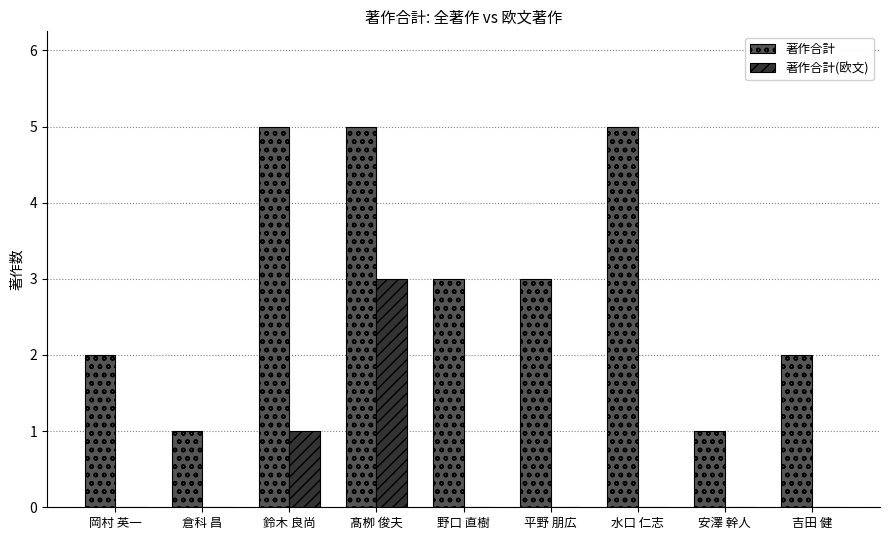

What is the highest value of the 著作合計 series?

5